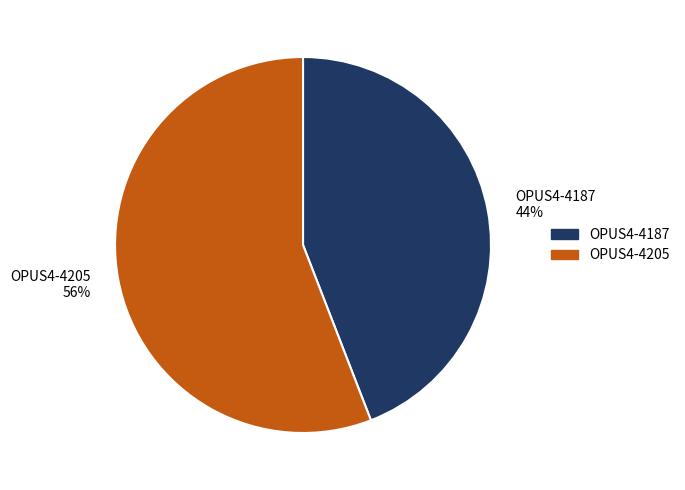

Rank the categories by value from highest to lowest.

OPUS4-4205, OPUS4-4187